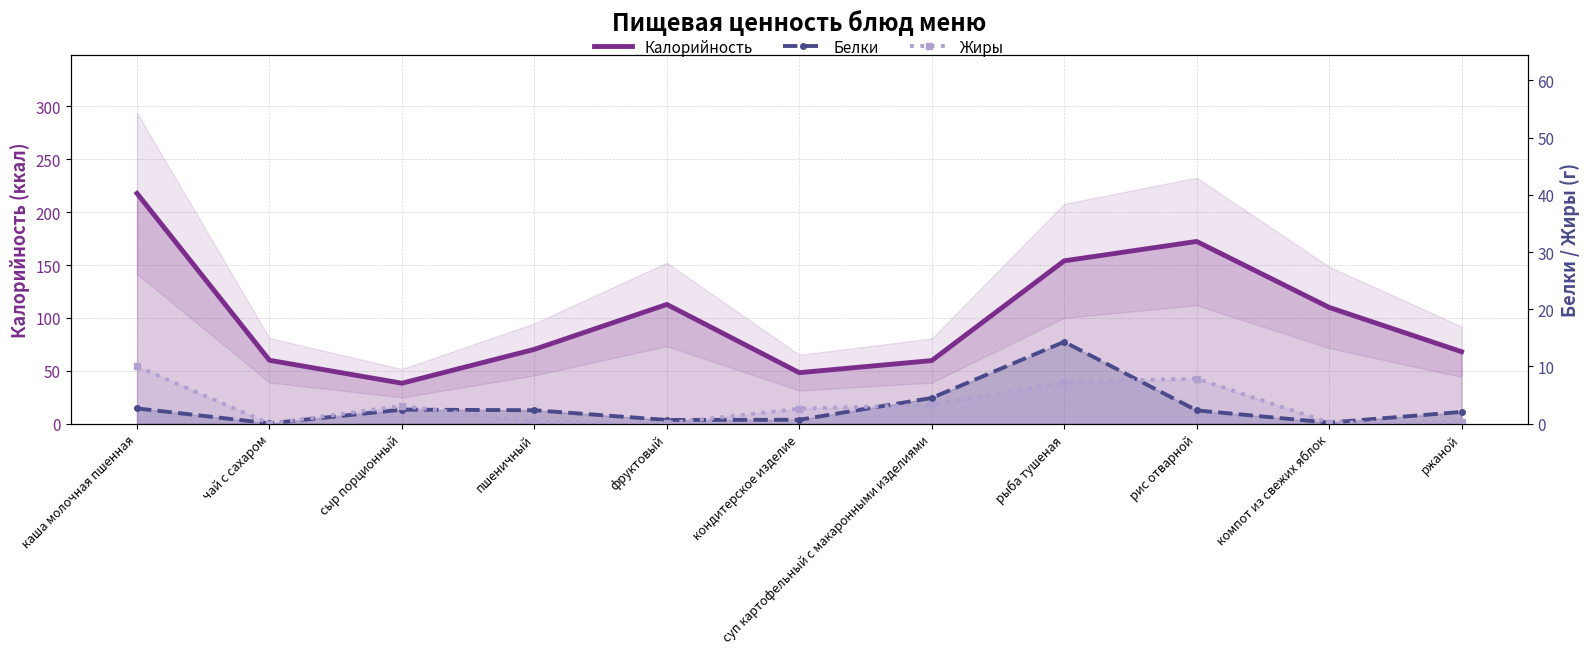

Does the chart have visible grid lines?

Yes